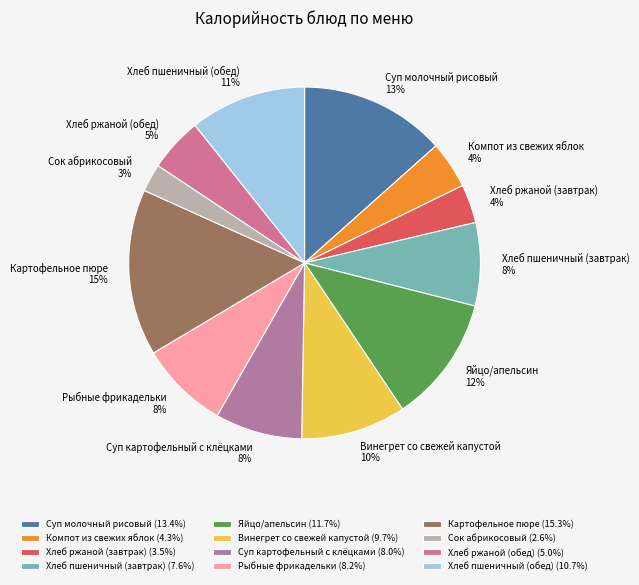

To the nearest percent, what is the average slice percentage?

8%